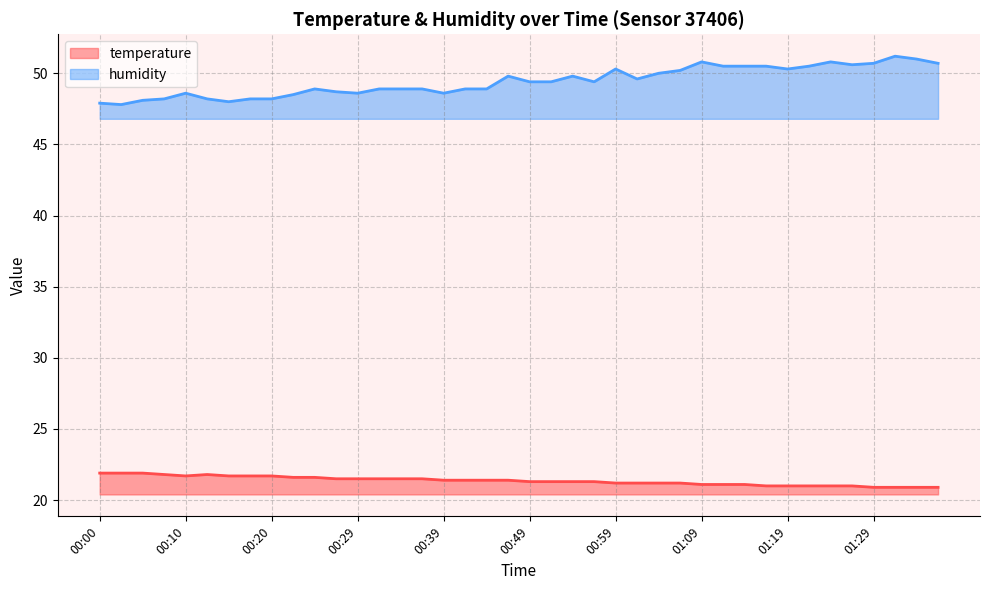

What are all the series names shown in the legend?

temperature, humidity